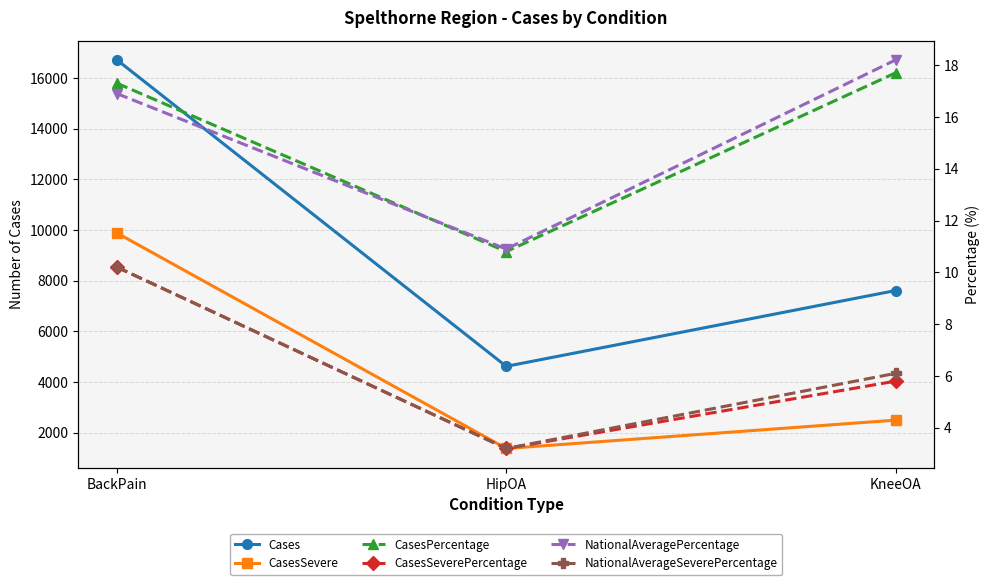

Where is CasesSevere nearest to the value 5630?

KneeOA